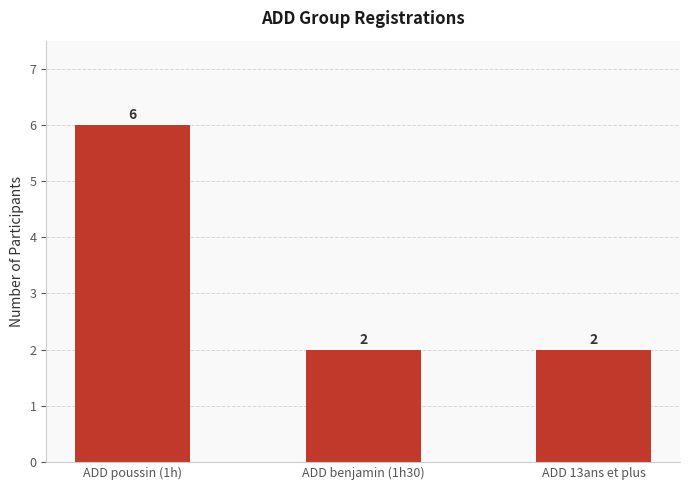

How many values exceed 2?

1